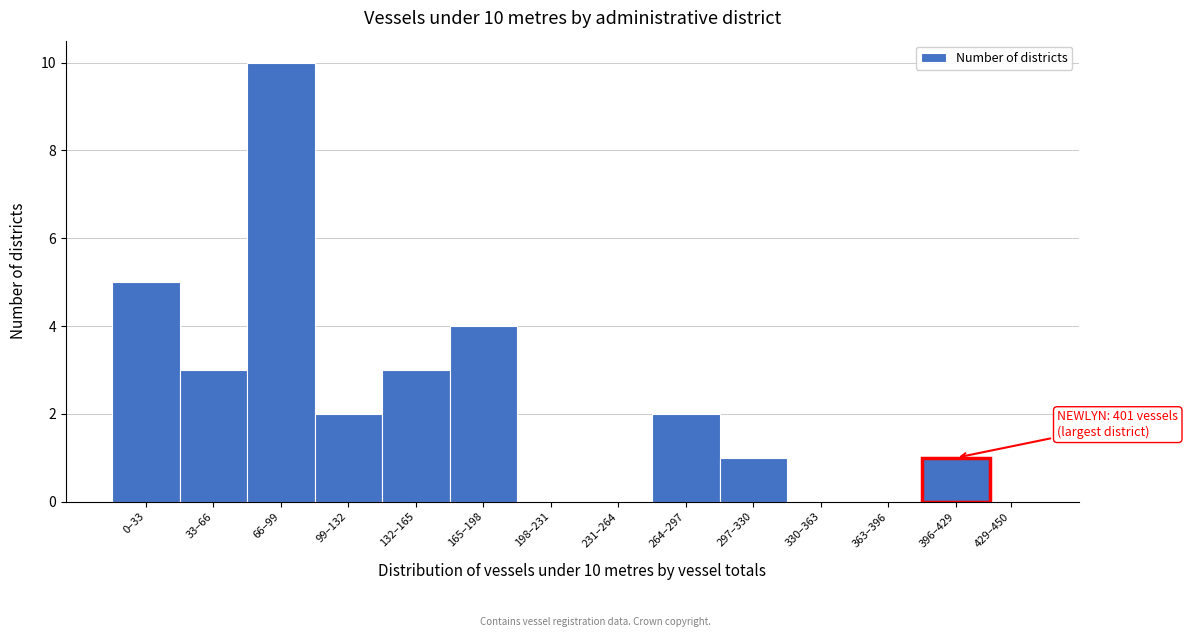

Reading left to right, extract all data points from this chart.

0–33=5	33–66=3	66–99=10	99–132=2	132–165=3	165–198=4	198–231=0	231–264=0	264–297=2	297–330=1	330–363=0	363–396=0	396–429=1	429–450=0